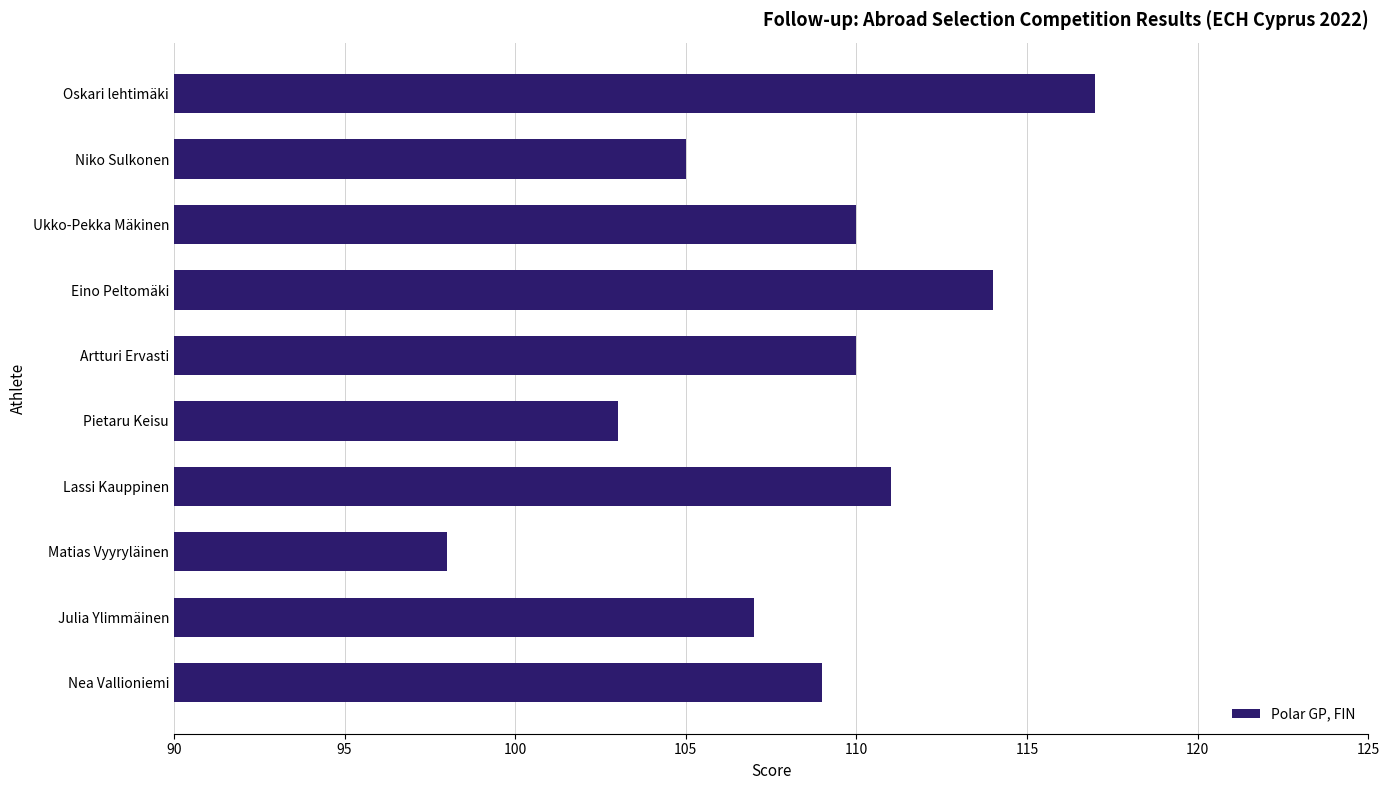

What position from the bottom is Julia Ylimmäinen?

2